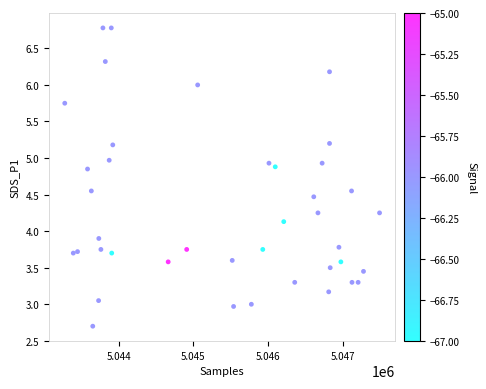

What is the range of X values (max minus min)?

4216.0